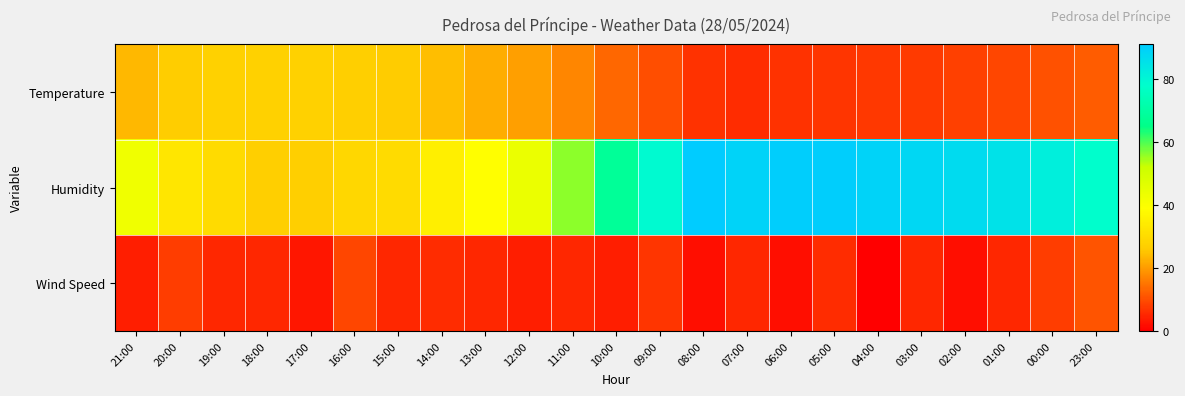

Between 17:00 and 02:00, which series saw the biggest shift?

Humidity